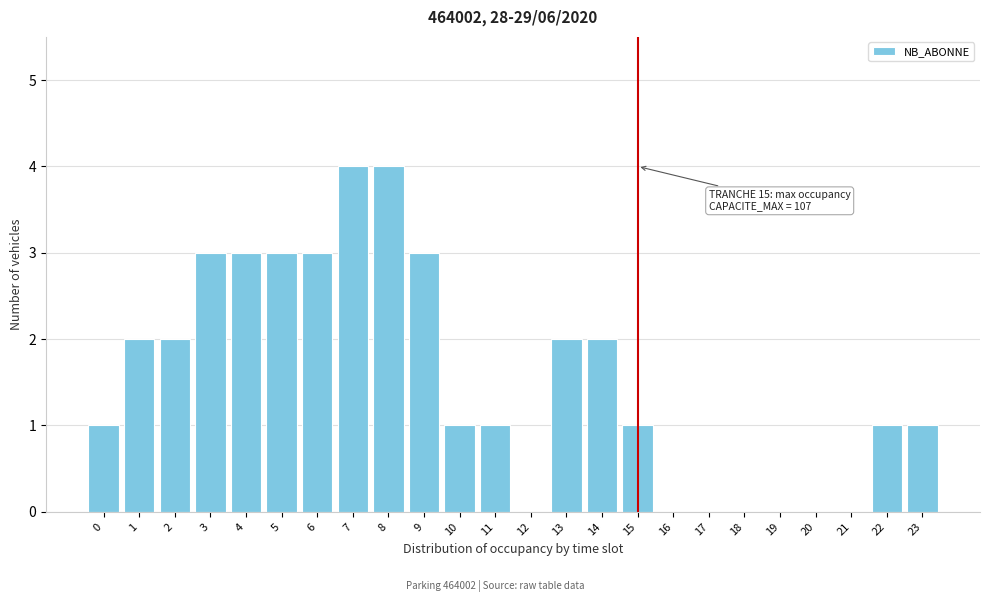

Reading right to left, transcribe all the data shown in this chart.

23=1	22=1	21=0	20=0	19=0	18=0	17=0	16=0	15=1	14=2	13=2	12=0	11=1	10=1	9=3	8=4	7=4	6=3	5=3	4=3	3=3	2=2	1=2	0=1